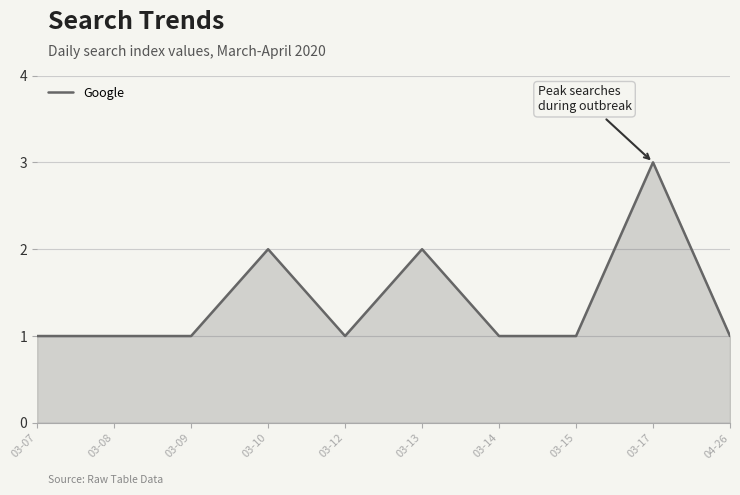

What is the ratio of the value at 03-10 to the value at 03-13?

1.0